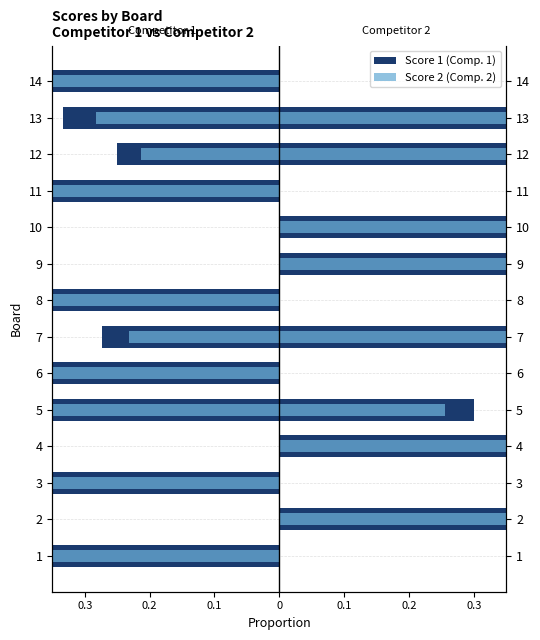

Does the chart contain stacked bars?

No